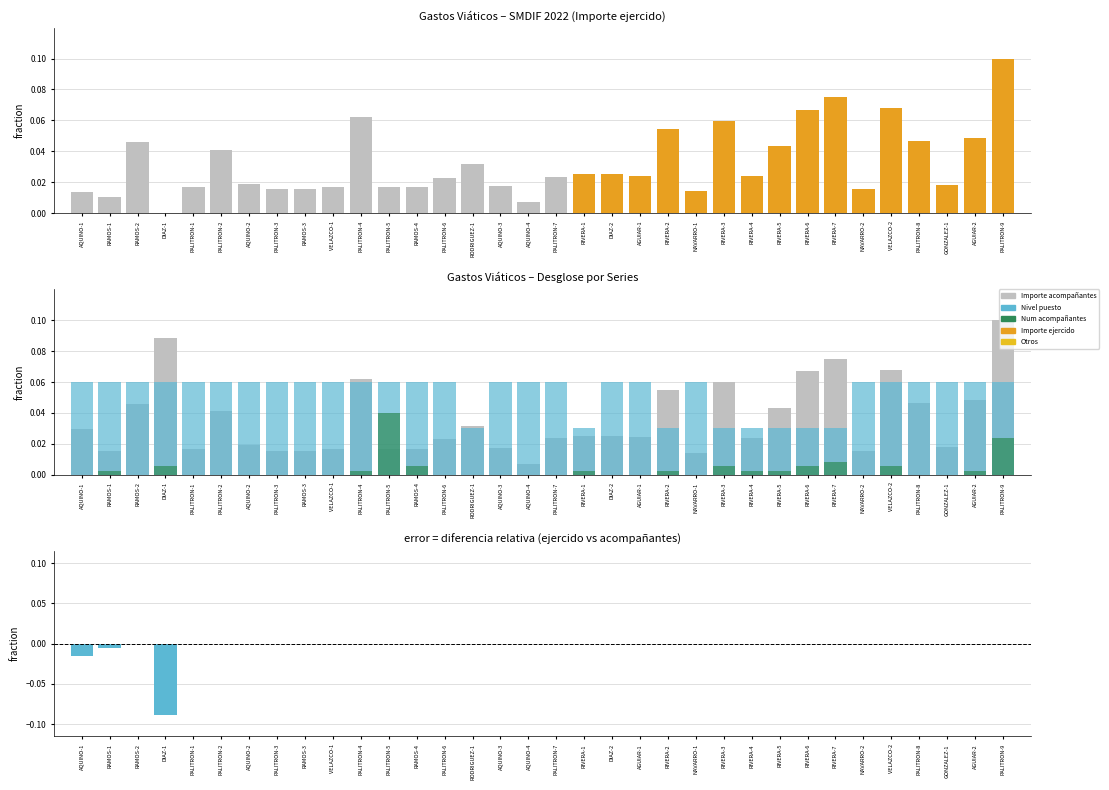

Reading left to right, what are all the values shown in this chart?

Importe ejercido (col_26): 0.0	0.0	0.0	0.0	0.0	0.0	0.0	0.0	0.0	0.0	0.1	0.0	0.0	0.0	0.0	0.0	0.0	0.0	0.0	0.0	0.0	0.1	0.0	0.1	0.0	0.0	0.1	0.1	0.0	0.1	0.0	0.0	0.0	0.1
Importe acompañantes: 0.0	0.0	0.0	0.1	0.0	0.0	0.0	0.0	0.0	0.0	0.1	0.0	0.0	0.0	0.0	0.0	0.0	0.0	0.0	0.0	0.0	0.1	0.0	0.1	0.0	0.0	0.1	0.1	0.0	0.1	0.0	0.0	0.0	0.1
Nivel puesto: 0.1	0.1	0.1	0.1	0.1	0.1	0.1	0.1	0.1	0.1	0.1	0.1	0.1	0.1	0.0	0.1	0.1	0.1	0.0	0.1	0.1	0.0	0.1	0.0	0.0	0.0	0.0	0.0	0.1	0.1	0.1	0.1	0.1	0.1
Num acompañantes: 0.0	0.0	0.0	0.0	0.0	0.0	0.0	0.0	0.0	0.0	0.0	0.0	0.0	0.0	0.0	0.0	0.0	0.0	0.0	0.0	0.0	0.0	0.0	0.0	0.0	0.0	0.0	0.0	0.0	0.0	0.0	0.0	0.0	0.0
Diferencia (ejercido - acompañantes): -0.0	-0.0	0.0	-0.1	0.0	0.0	0.0	0.0	0.0	0.0	0.0	0.0	0.0	0.0	0.0	0.0	0.0	0.0	0.0	0.0	0.0	0.0	0.0	0.0	0.0	0.0	0.0	0.0	0.0	0.0	0.0	0.0	0.0	0.0